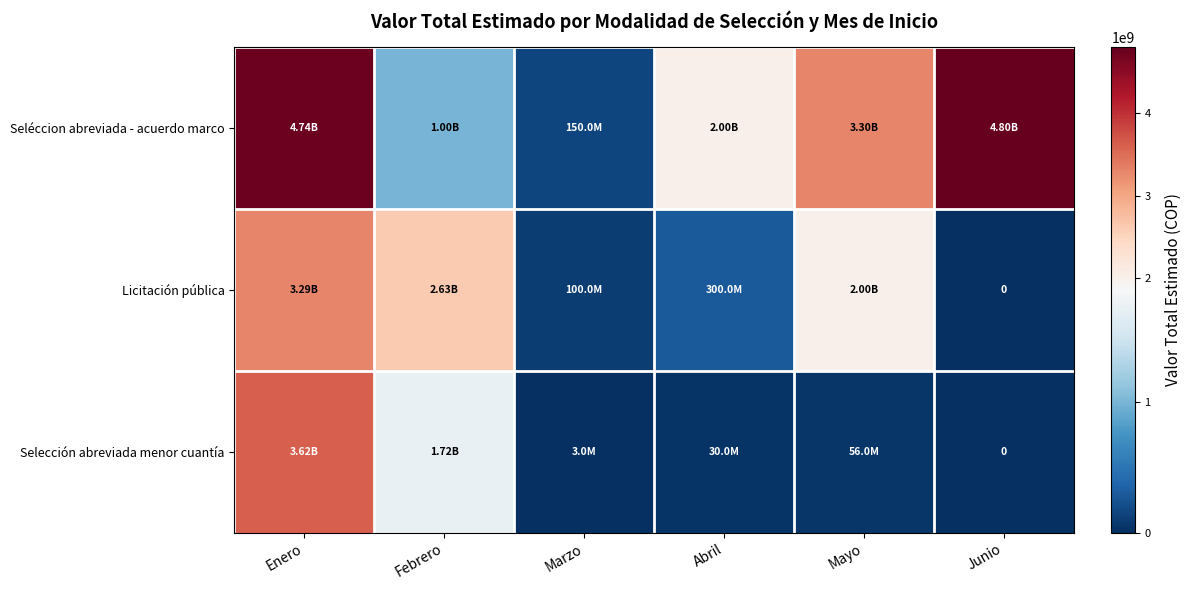

Which series has the largest total across all categories?

Seléccion abreviada - acuerdo marco